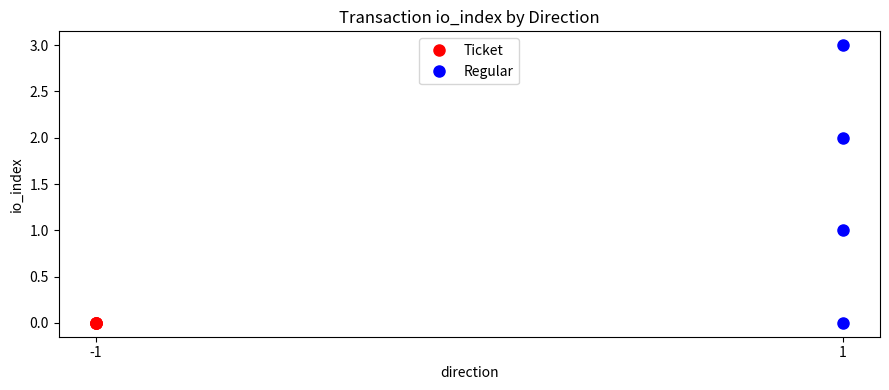

True or false: Ticket and Regular intersect in this chart.

False